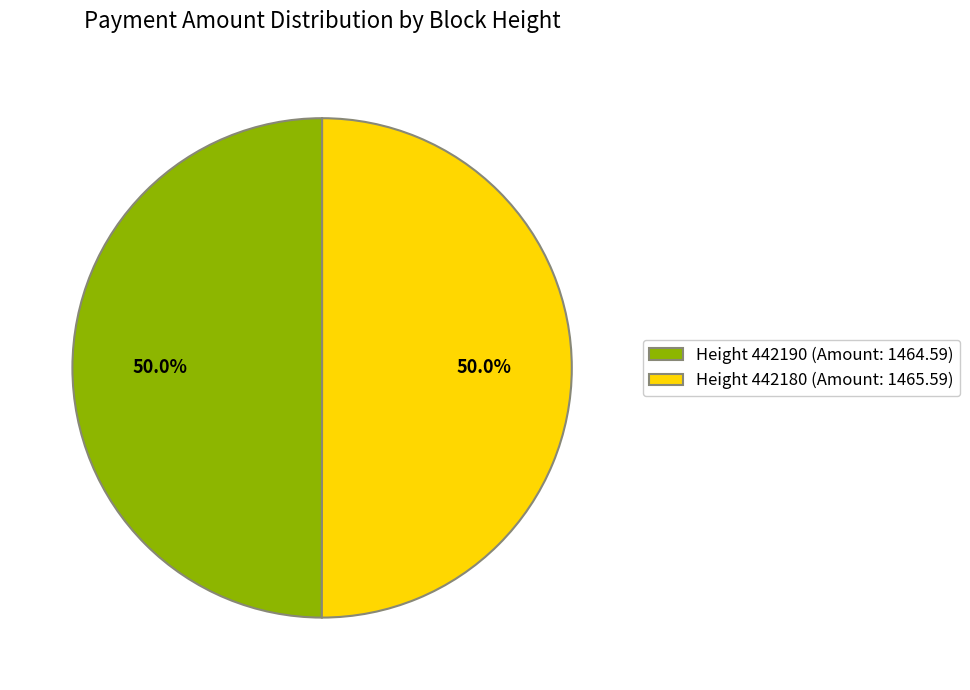

What percentage do Height 442190 (Amount: 1464.59) and Height 442180 (Amount: 1465.59) together represent?

100.0%